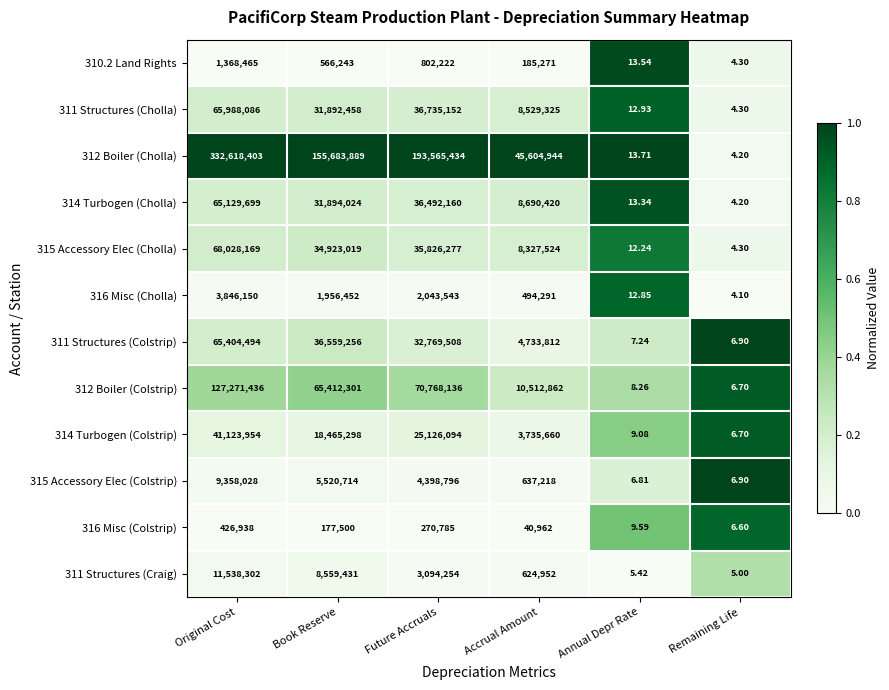

Where is 316 Misc (Colstrip) nearest to the value 213472?

Book Reserve